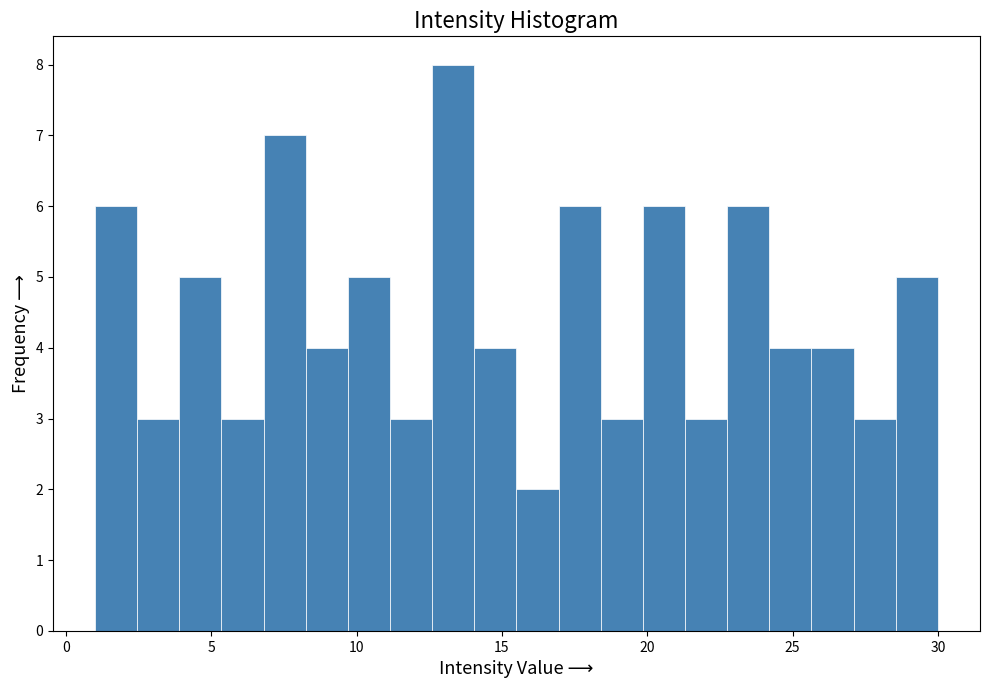

Read against the x-axis, roughly where is the centre of the tallest bar?

13.5